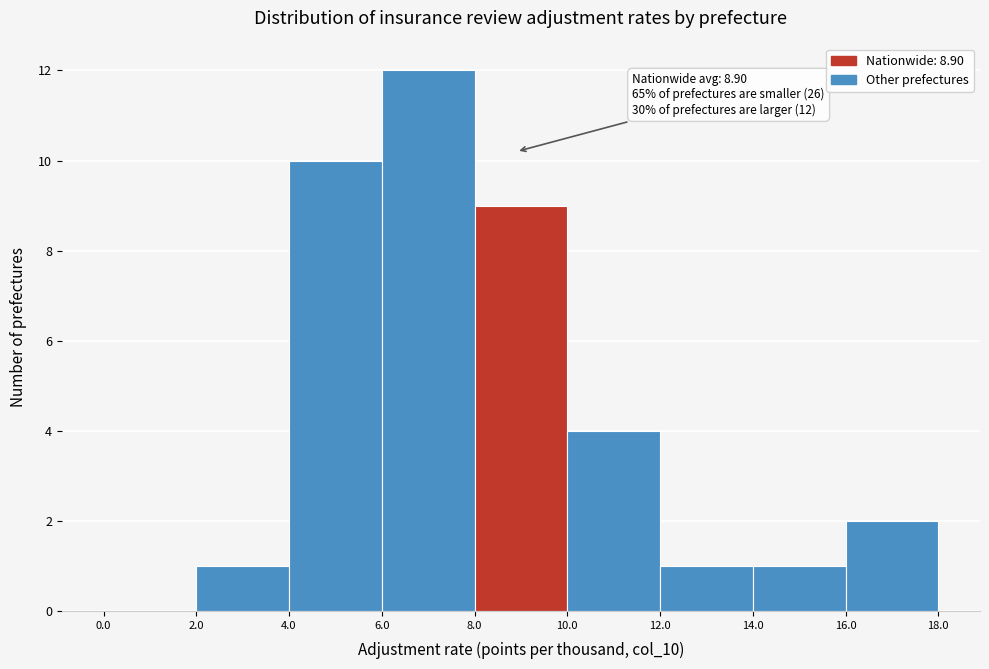

Over which range of the x-axis is the bar tallest?

6.0 to 8.0